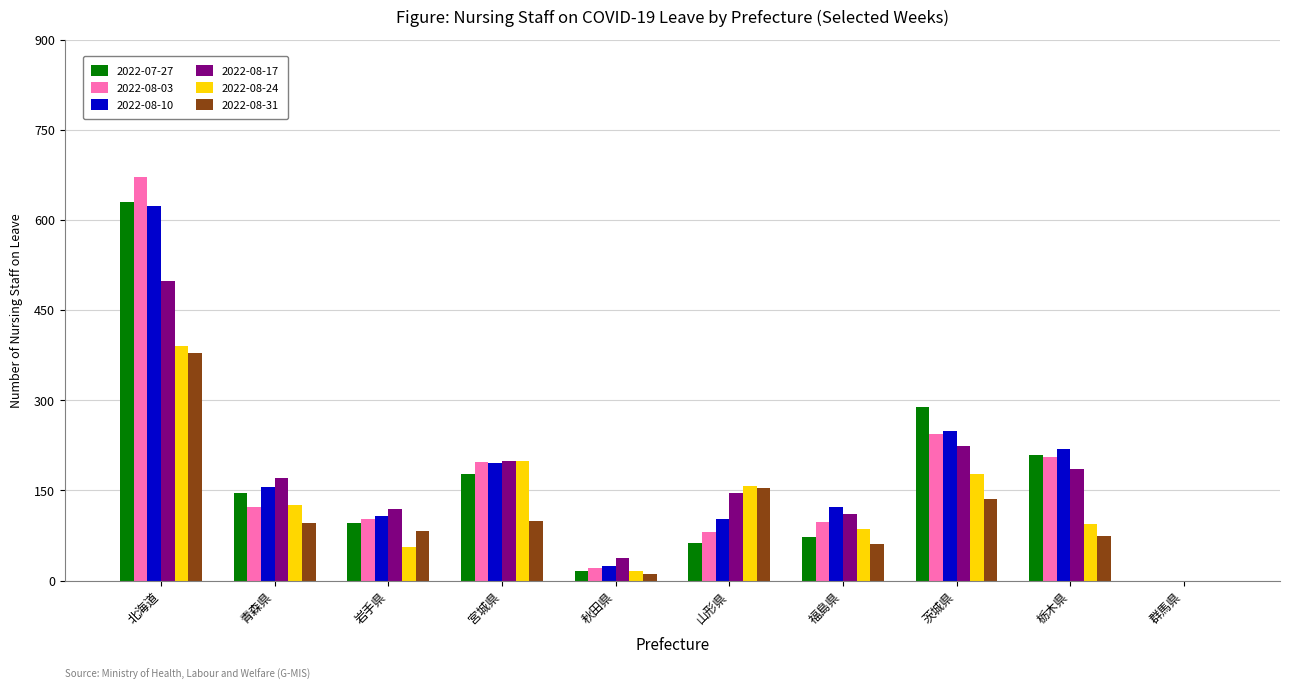

What is the sum of the 2022-08-24 values at 北海道 and 秋田県?

406